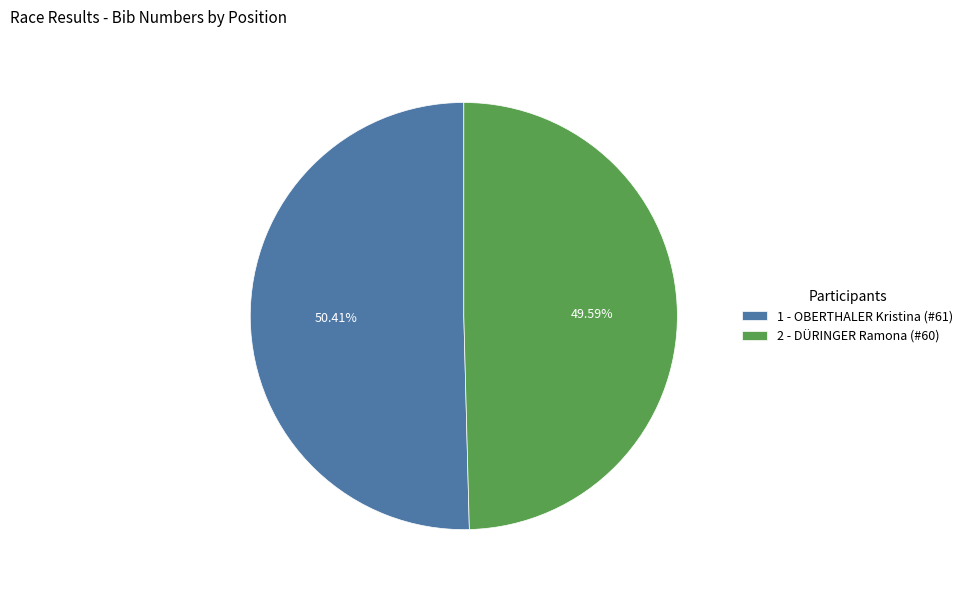

How many segments does this pie chart have?

2